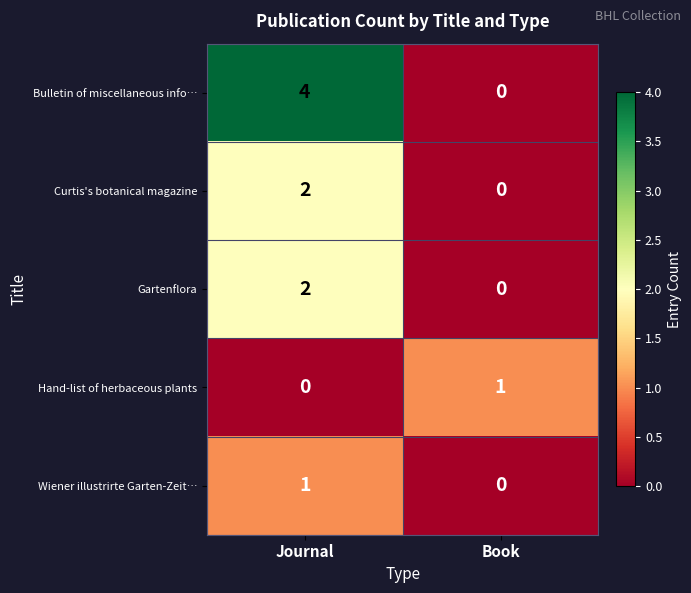

At which category is the sum across all series the highest?

Journal